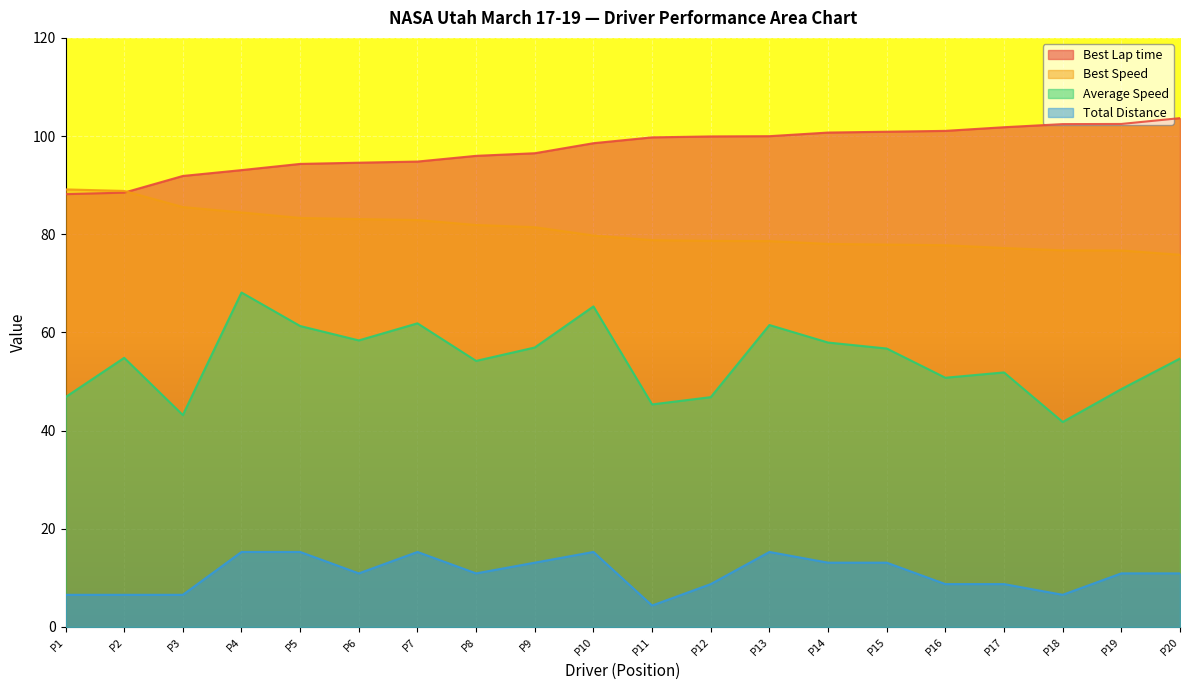

Is it true that Average Speed equals 54.8 at P2?

True